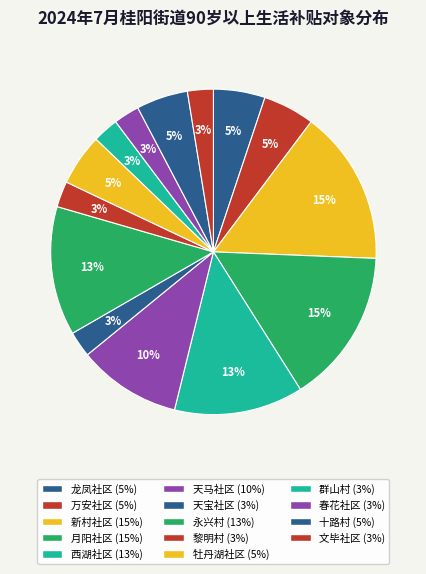

Is 十路村 the majority of the pie?

No